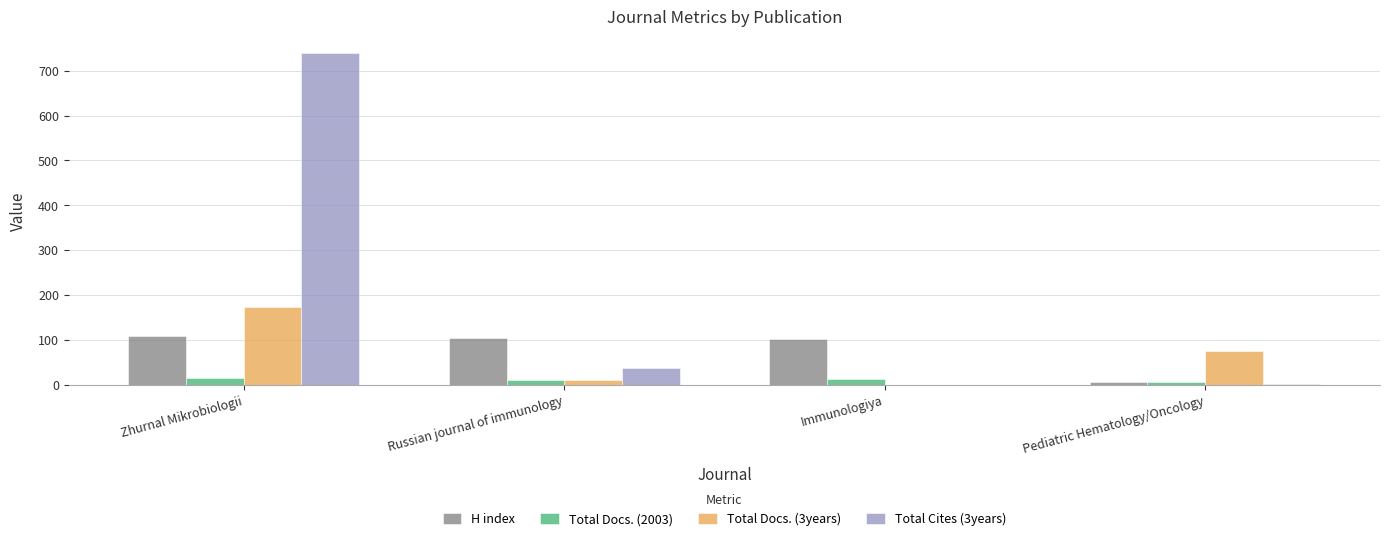

Which category has the highest value across all series?

Zhurnal Mikrobiologii